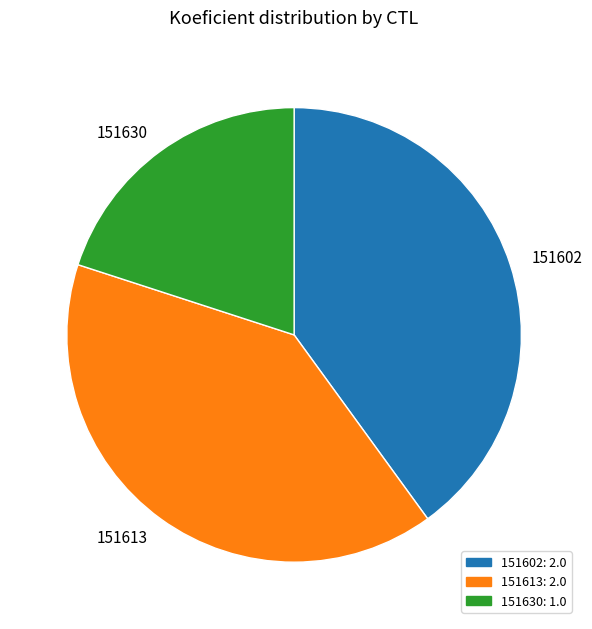

Is it true that 151630 is 26% of the pie?

False